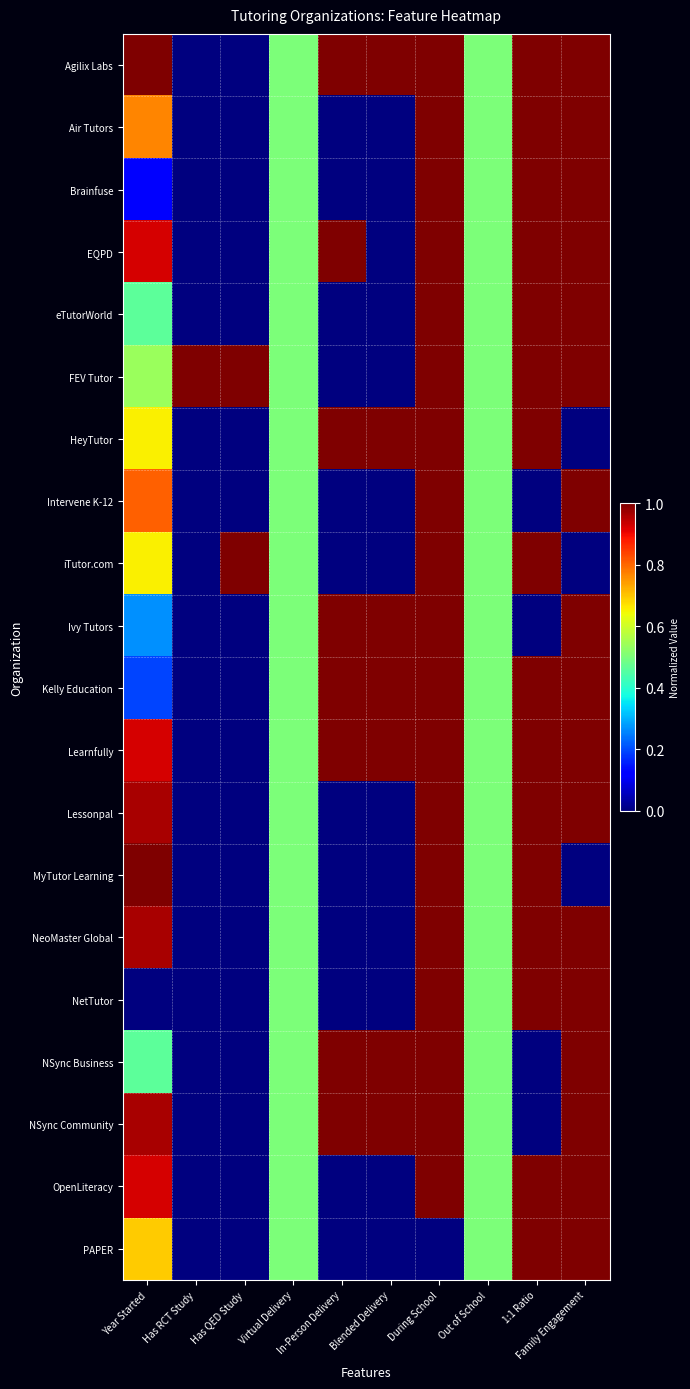

Which series changed the most between Has RCT Study and Family Engagement?

Agilix Labs